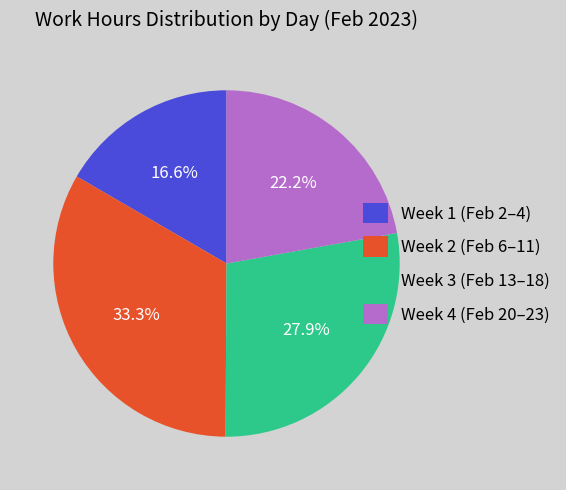

Which has a higher value, Week 4 (Feb 20–23) or Week 2 (Feb 6–11)?

Week 2 (Feb 6–11)